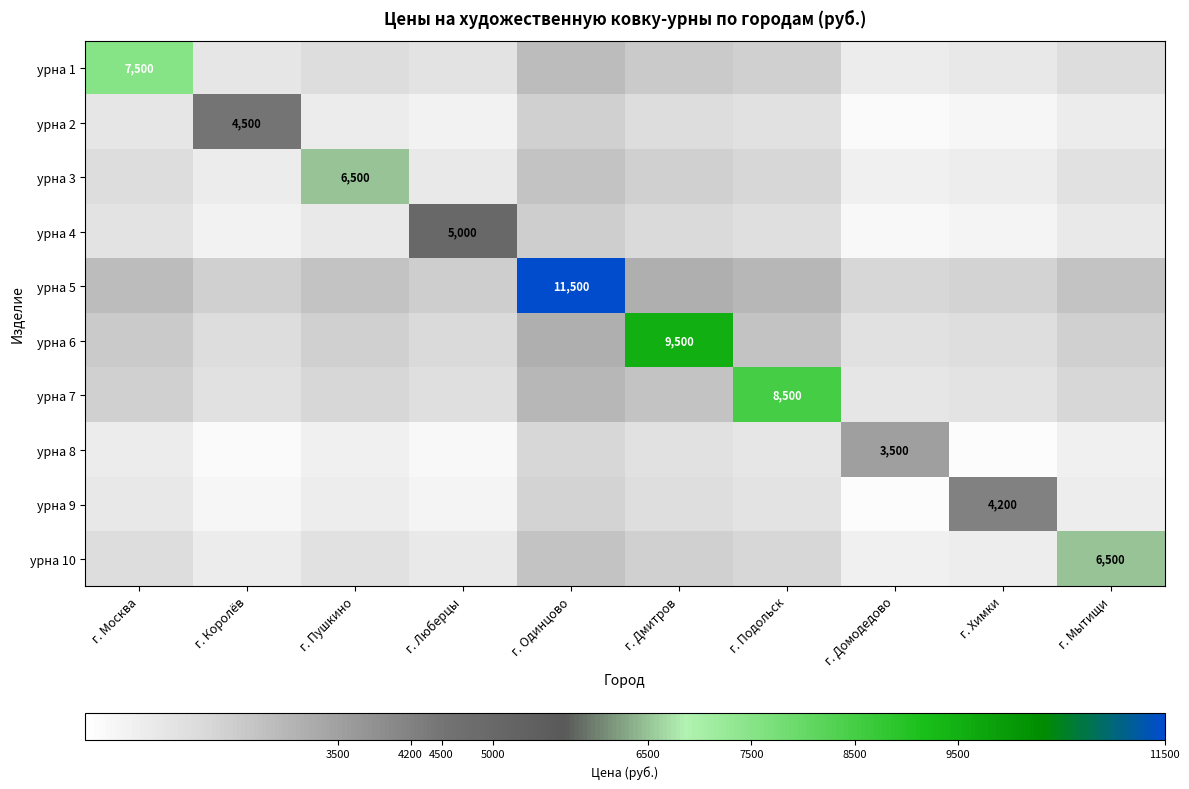

The value of урна 8 at г. Домодедово is 2050. True or false?

False